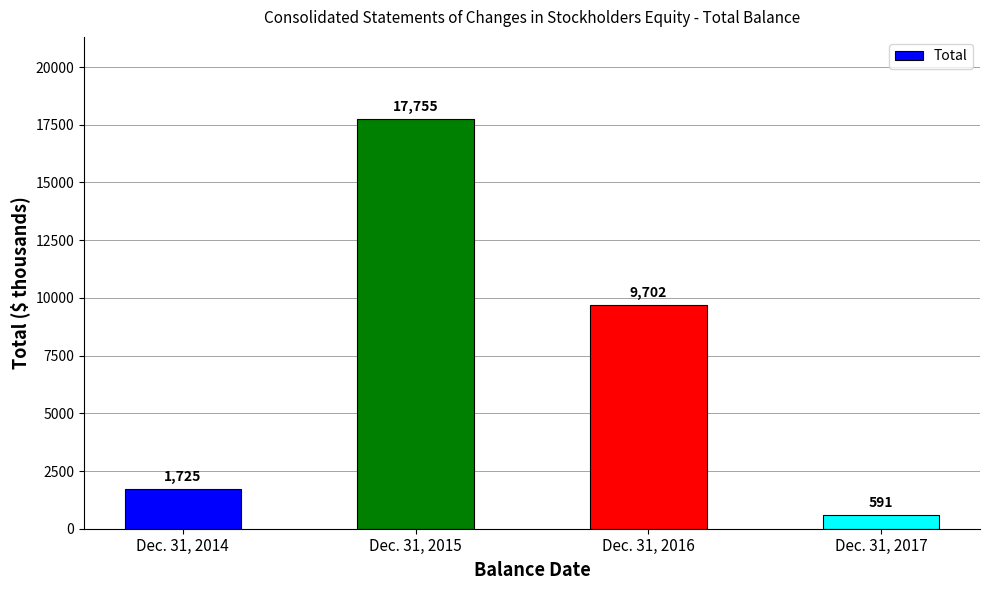

What is the difference between the values at Dec. 31, 2017 and Dec. 31, 2014?

1134